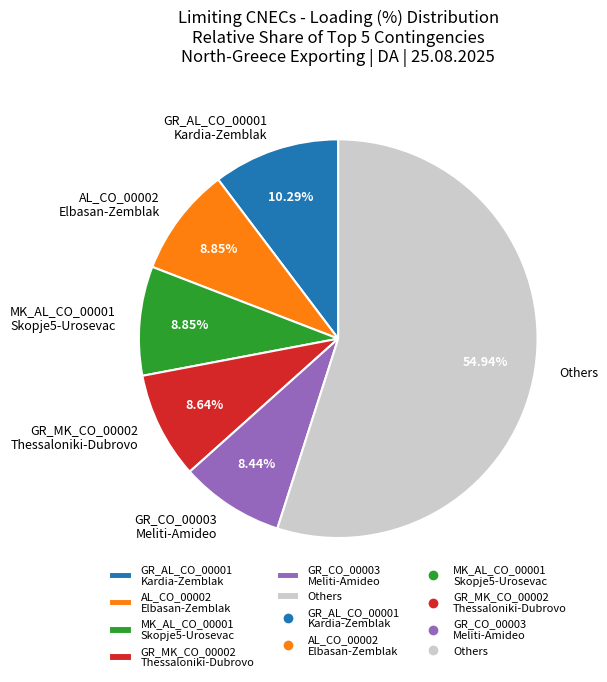

Count the number of slices in the pie.

6